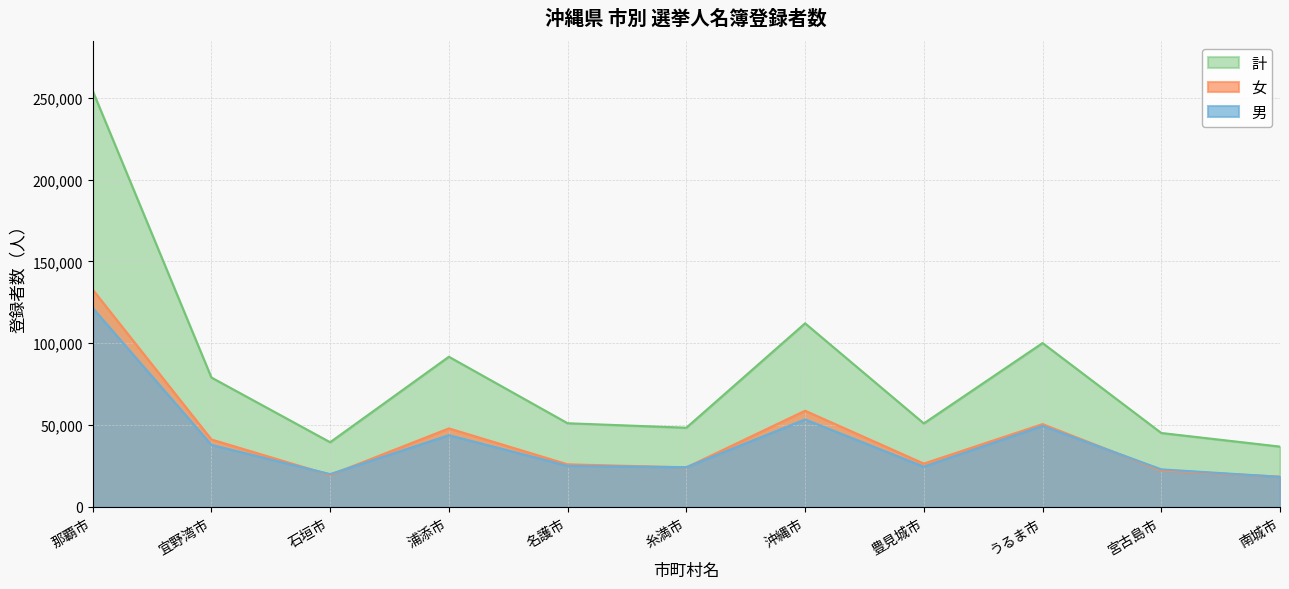

True or false: 計 and 女 cross at least once.

False